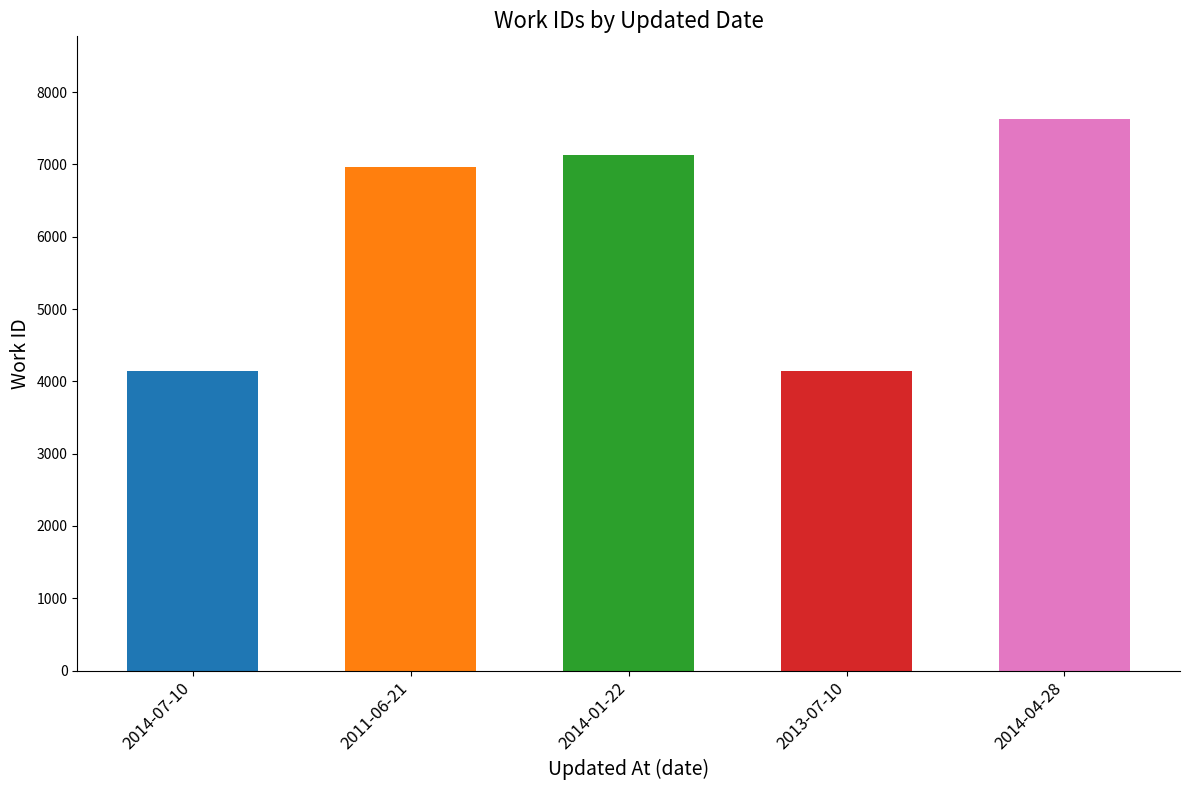

Reading left to right, list all the values displayed in this chart.

2014-07-10=4136	2011-06-21=6957	2014-01-22=7124	2013-07-10=4136	2014-04-28=7626